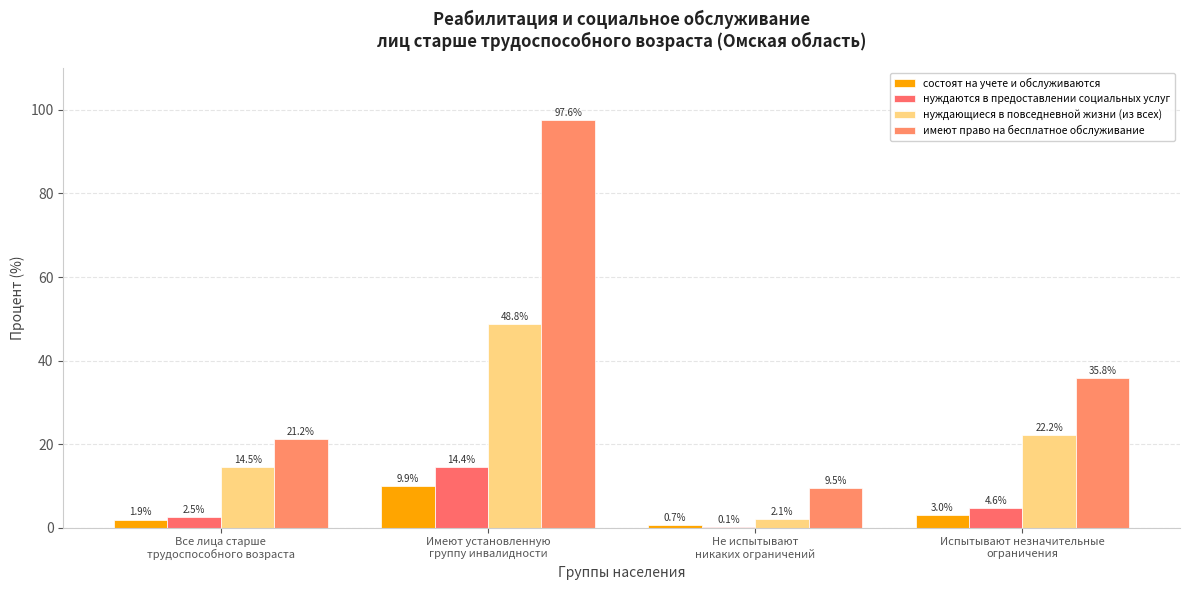

Is it true that нуждаются в предоставлении социальных услуг equals 23.3 at Имеют установленную
группу инвалидности?

False